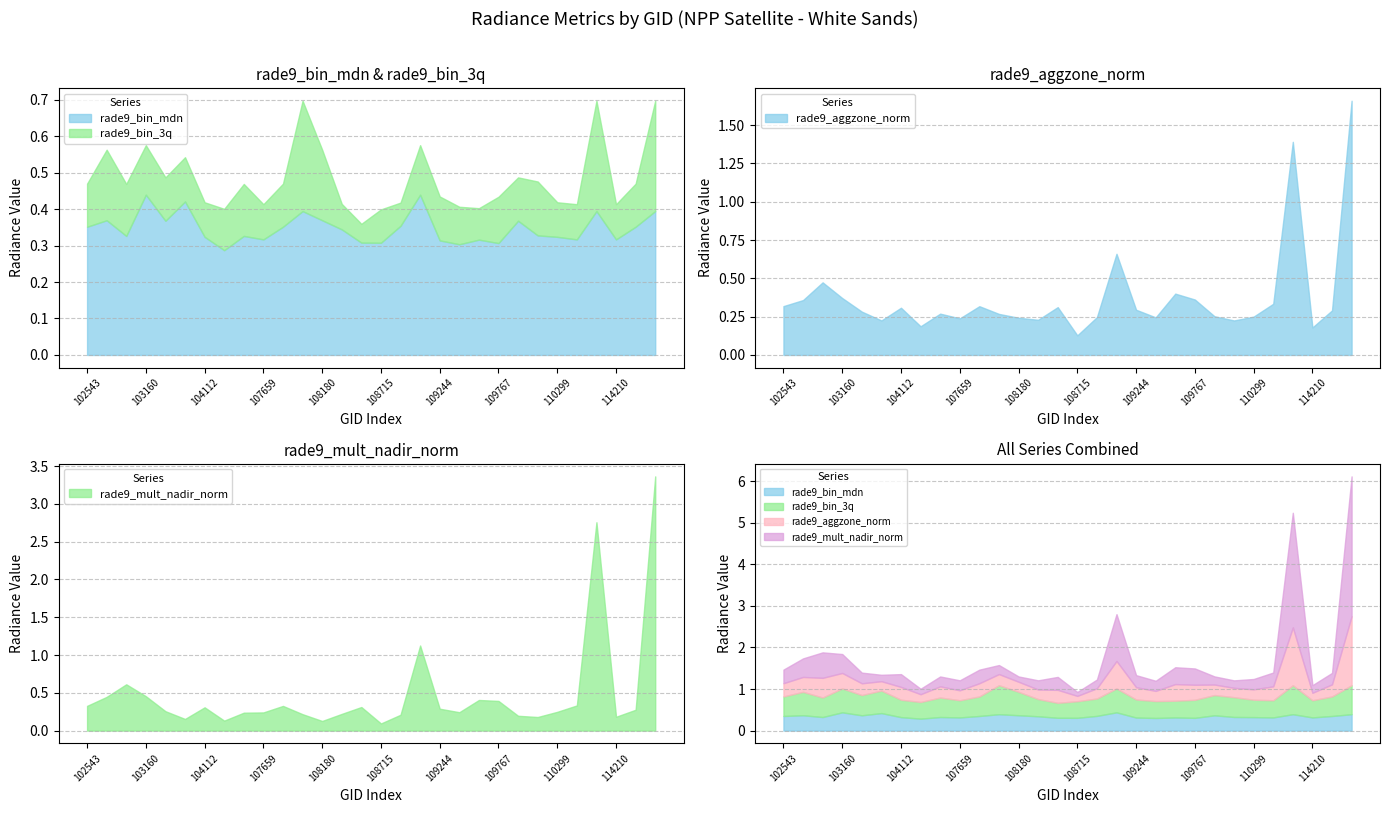

At which label does rade9_bin_3q reach its minimum?

108542